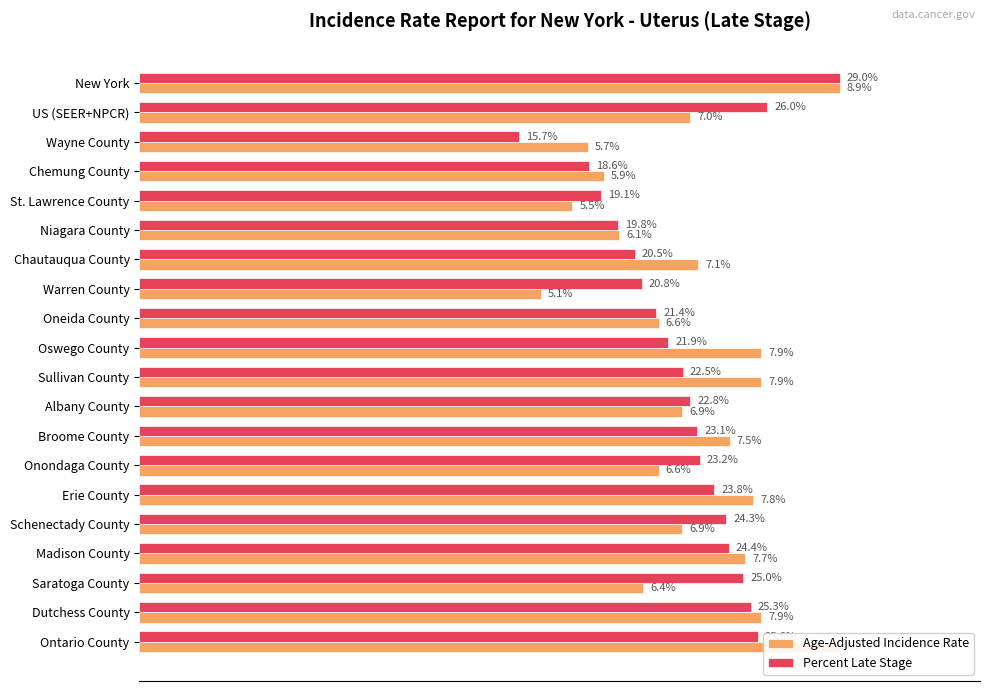

True or false: Age-Adjusted Incidence Rate has a value of 33.7 at Broome County.

False